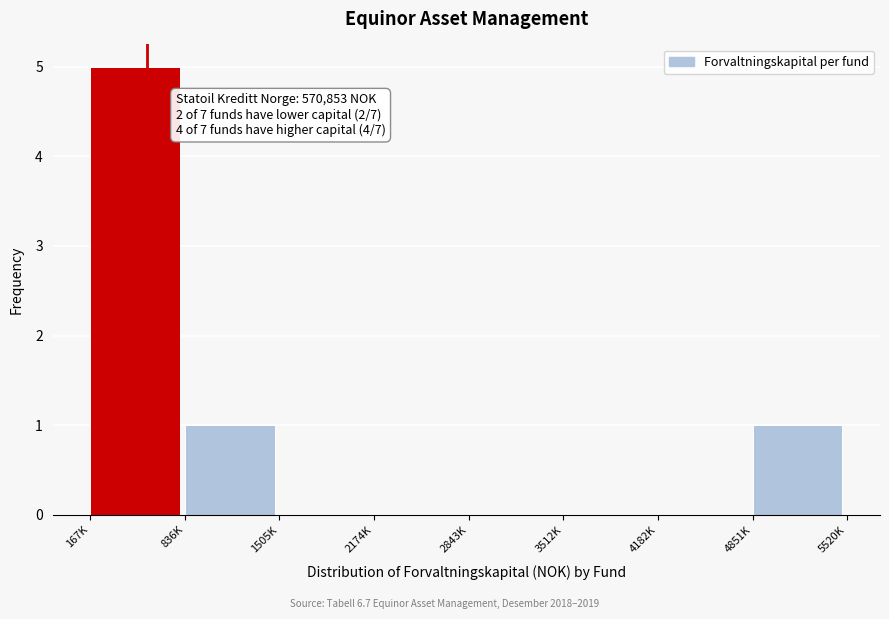

Reading left to right, list all the values displayed in this chart.

167K=5	836K=1	1505K=0	2174K=0	2843K=0	3512K=0	4182K=0	4851K=1